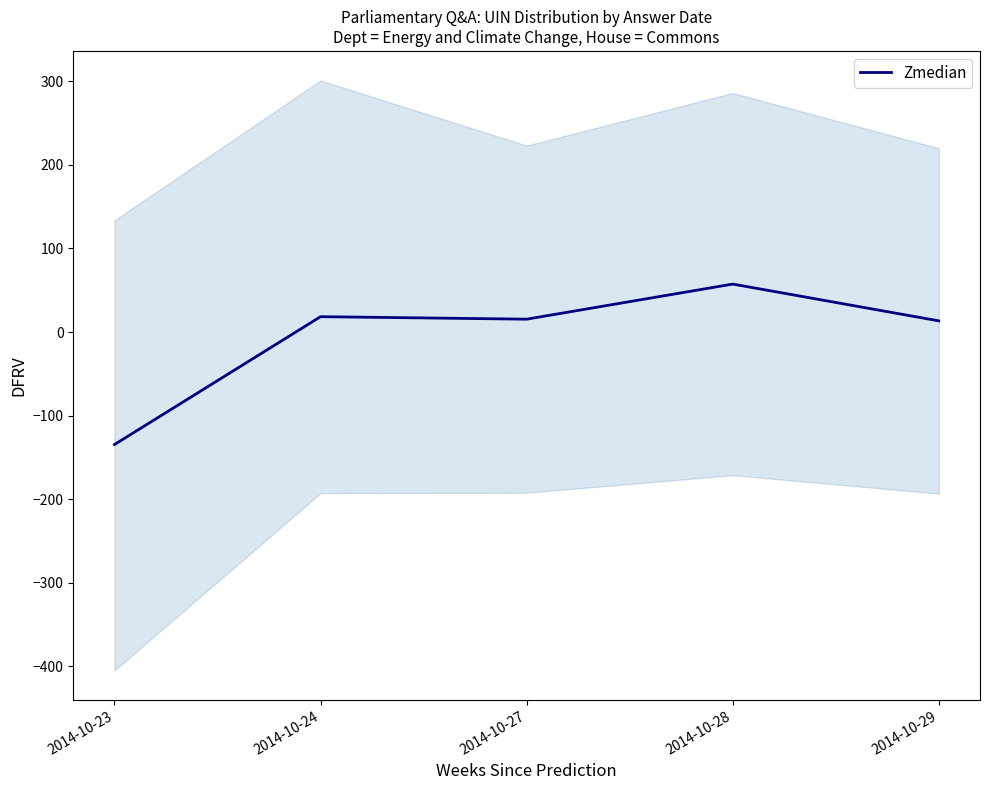

Rank the categories by value from highest to lowest.

2014-10-28, 2014-10-24, 2014-10-27, 2014-10-29, 2014-10-23